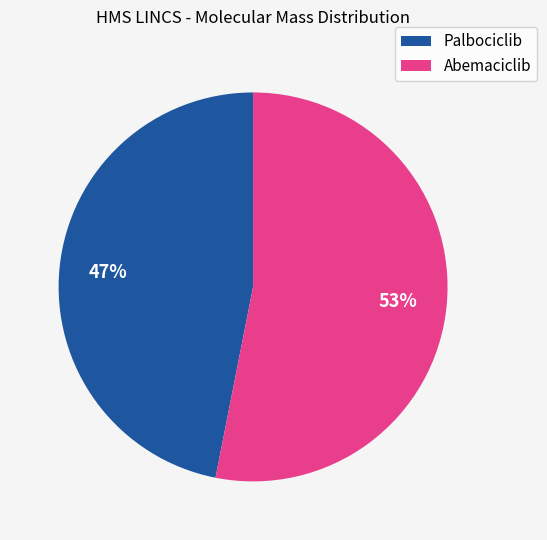

Is it true that Palbociclib is 36% of the pie?

False